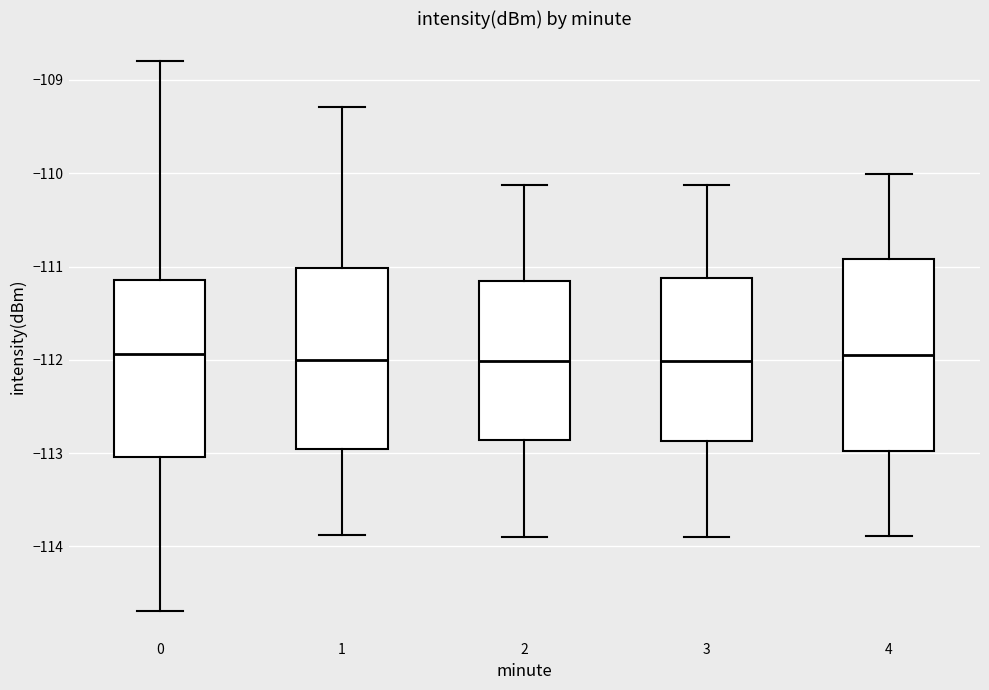

Where is the upper edge of the box at x = 4 on the y-axis? The values are not printed on the chart, so give them approximately, as read against the axis.

-110.9